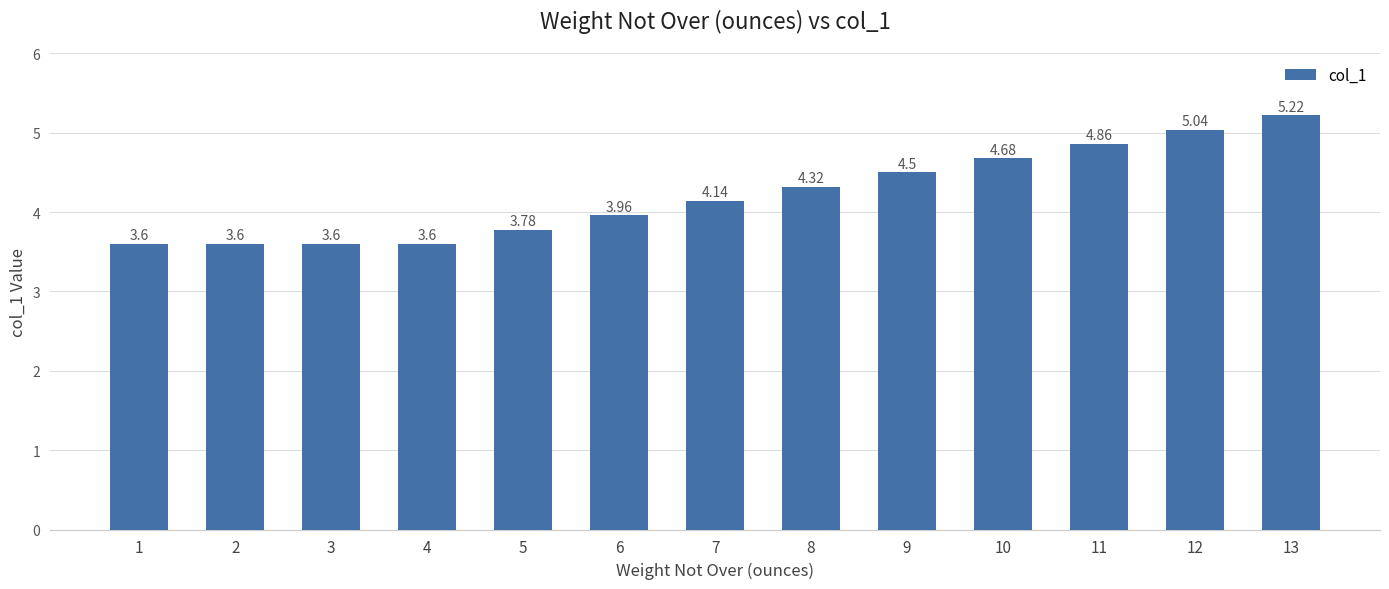

Approximately how many times larger is the value at 4 compared to 2?

1.0